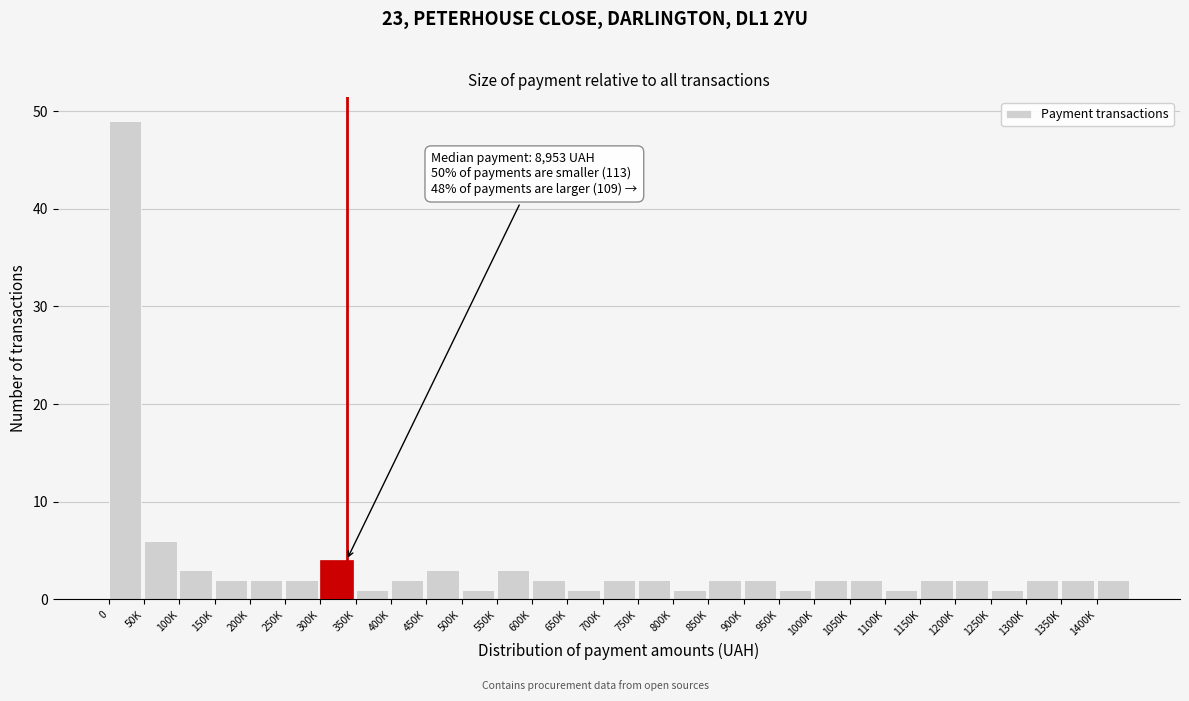

Reading right to left, what are all the values shown in this chart?

1400K=2	1350K=2	1300K=2	1250K=1	1200K=2	1150K=2	1100K=1	1050K=2	1000K=2	950K=1	900K=2	850K=2	800K=1	750K=2	700K=2	650K=1	600K=2	550K=3	500K=1	450K=3	400K=2	350K=1	300K=4	250K=2	200K=2	150K=2	100K=3	50K=6	0=49